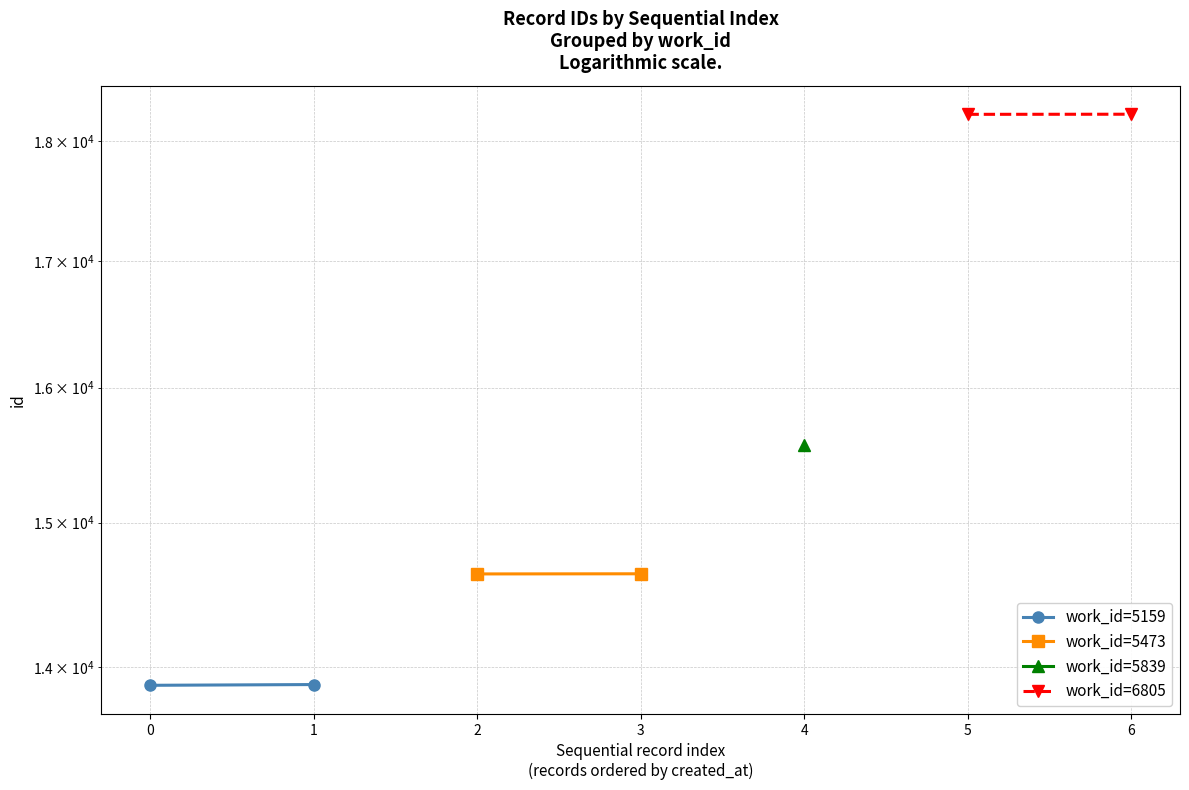

What is the value of the work_id=5473 point at the 2nd from the left?

14637